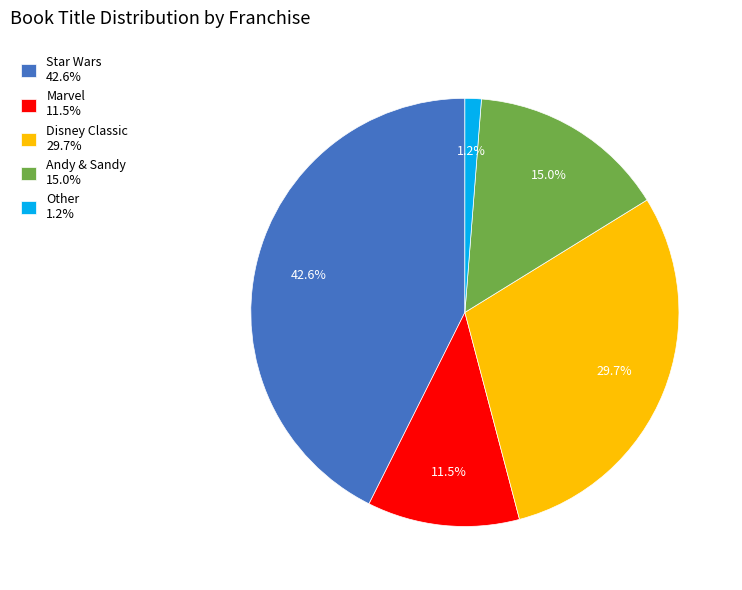

How many slices are in this pie chart?

5